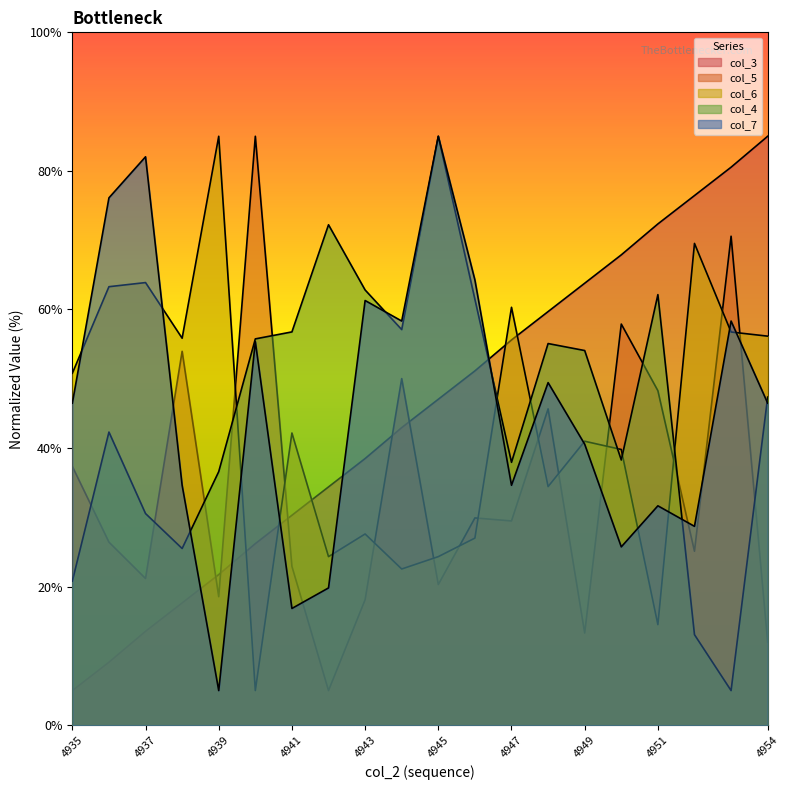

Rank the series at 4940 from highest to lowest value.

col_5, col_4, col_7, col_3, col_6